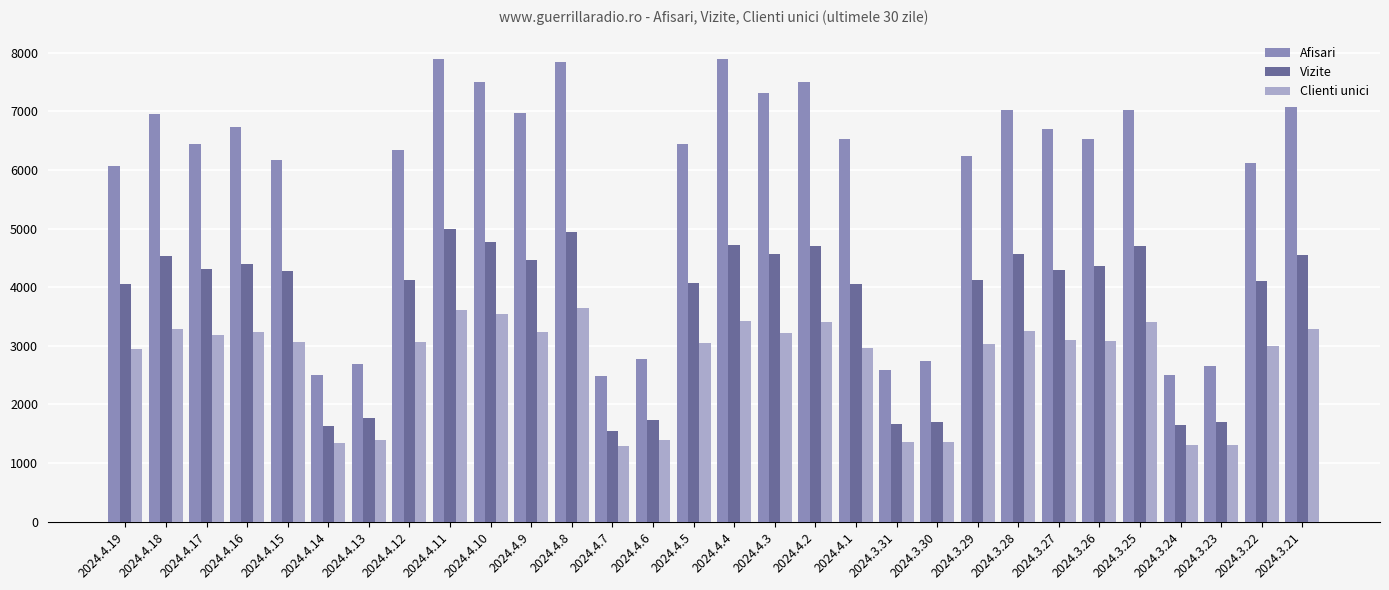

At which label does Afisari first exceed 6525?

2024.4.18